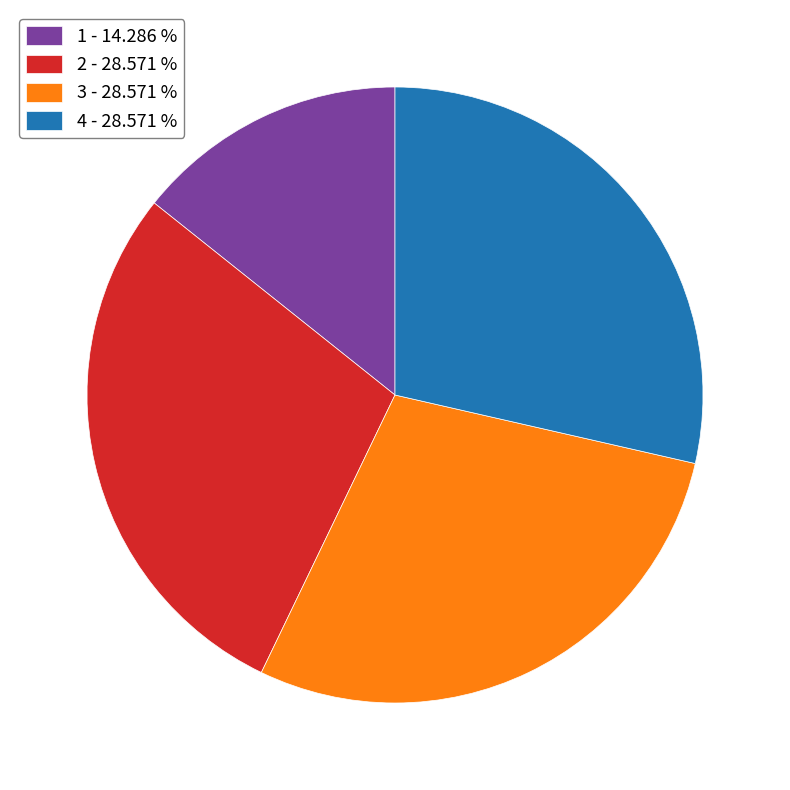

Which has a higher value, 1 - 14.286 % or 4 - 28.571 %?

4 - 28.571 %